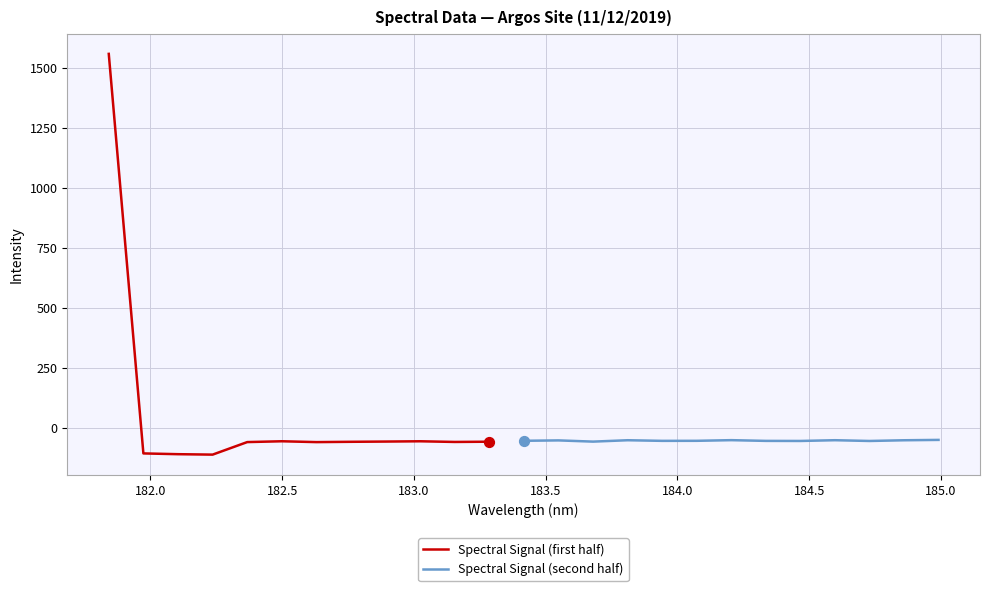

What is the change in value from 183.4176122368 to 184.3357763242?

-0.4